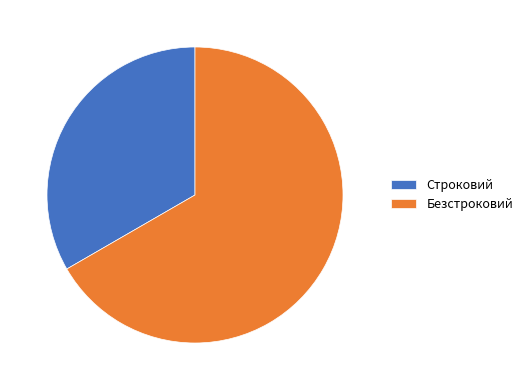

How many slices are in this pie chart?

2